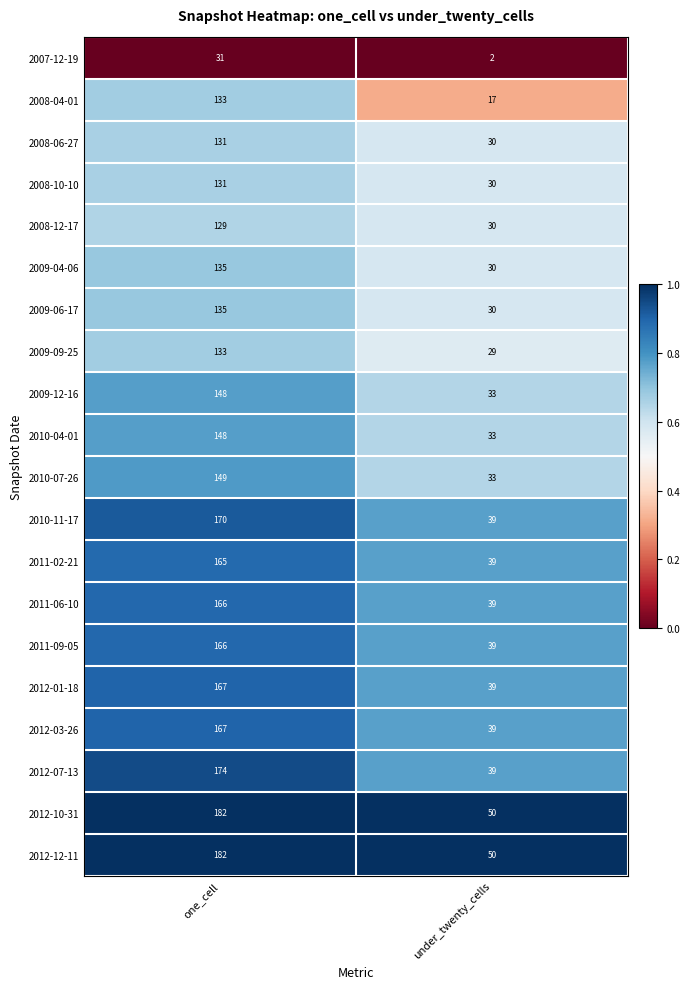

Which series has the widest spread of values?

2012-07-13